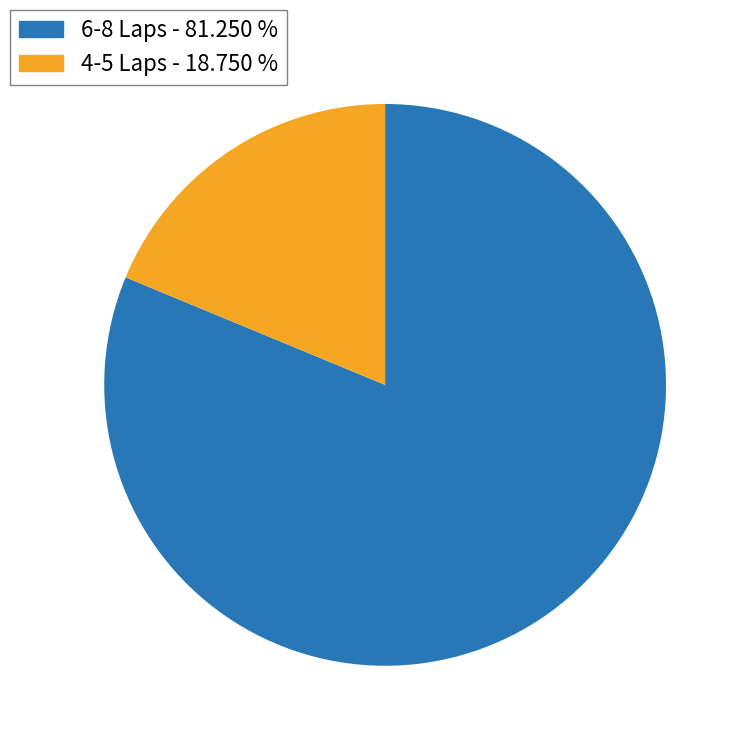

Count the number of slices in the pie.

2